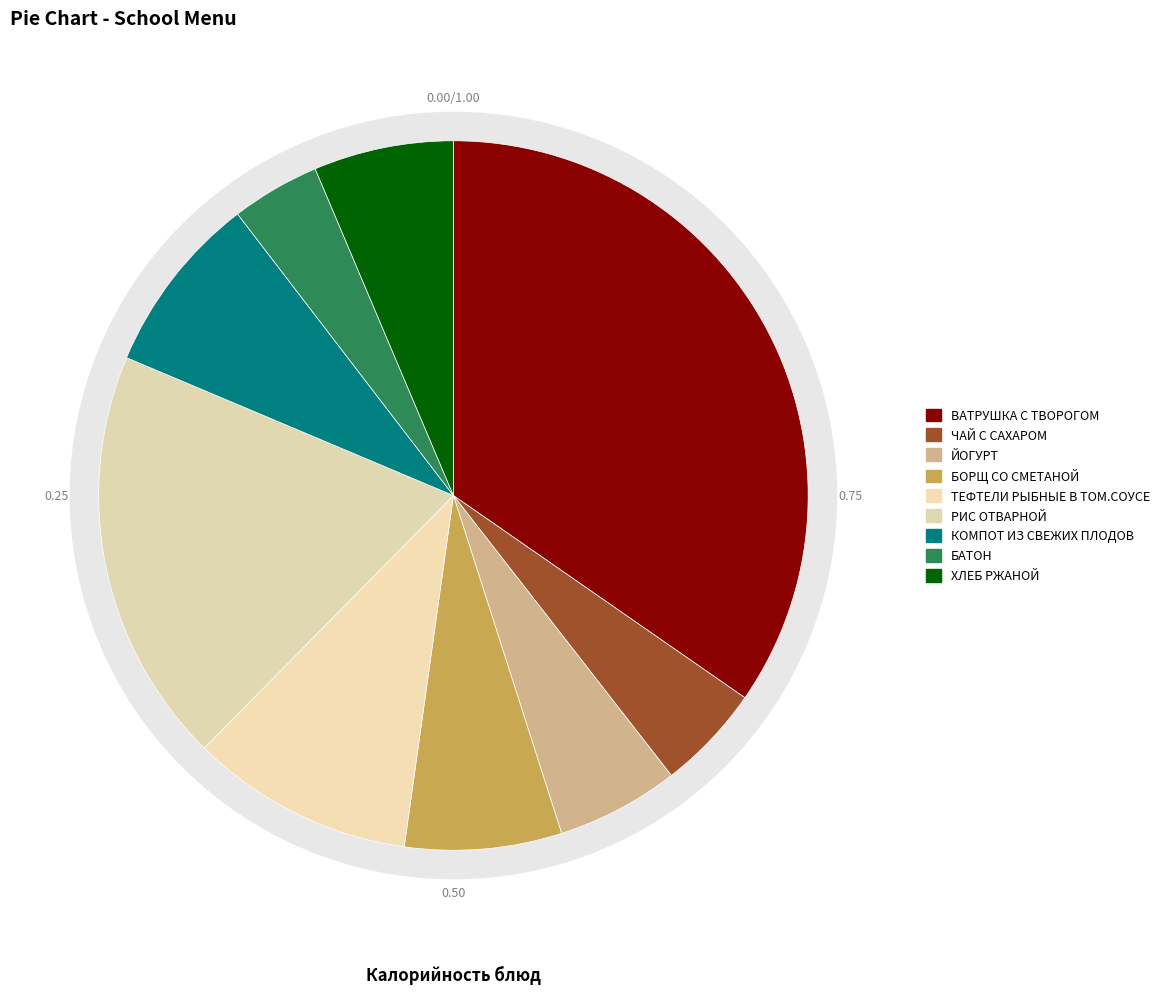

Which category has the biggest portion of the pie?

ВАТРУШКА С ТВОРОГОМ